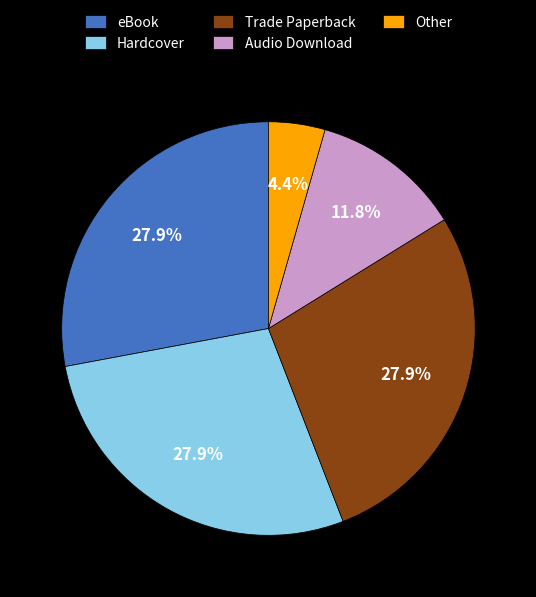

What portion of the pie excludes Other?

95.6%